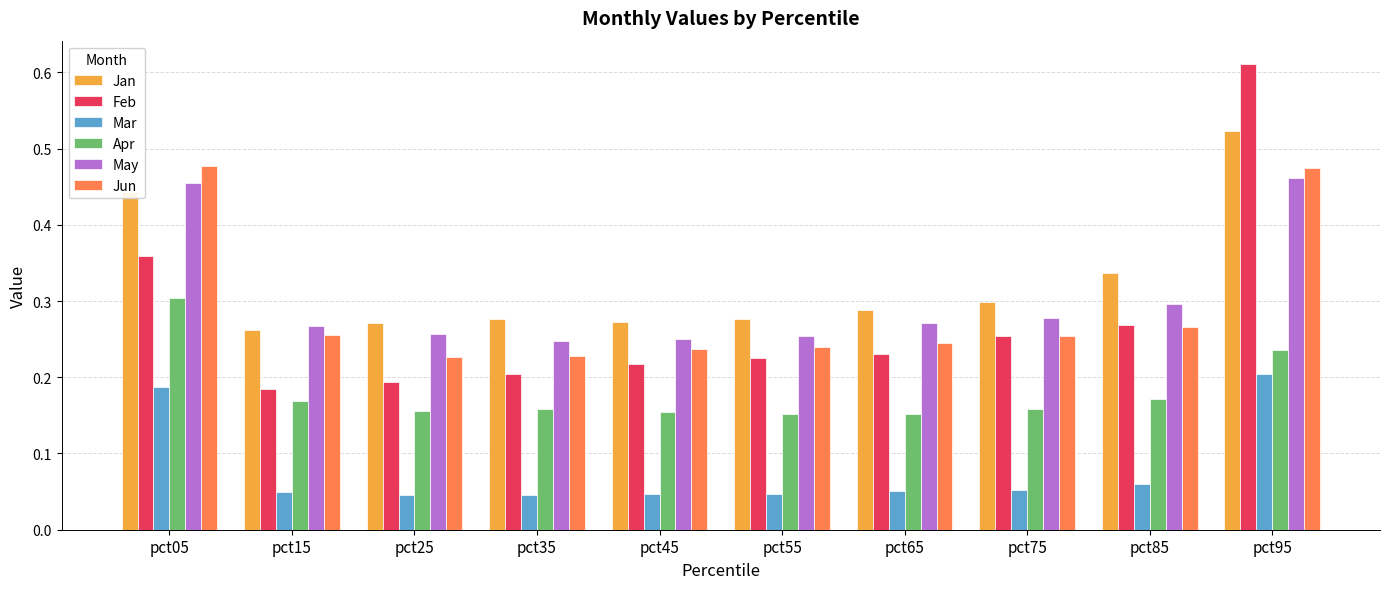

At which label does Jan reach its peak?

pct95